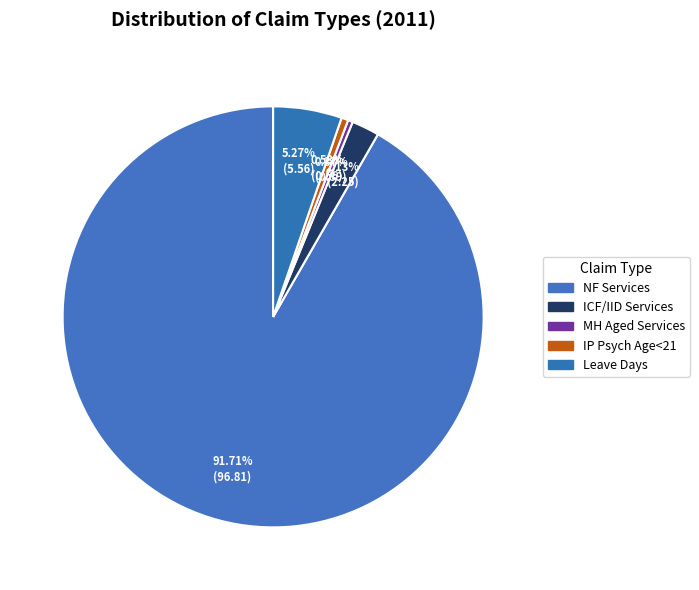

To the nearest percent, what is the difference between the NF Services and IP Psych Age<21 slice percentages?

91%